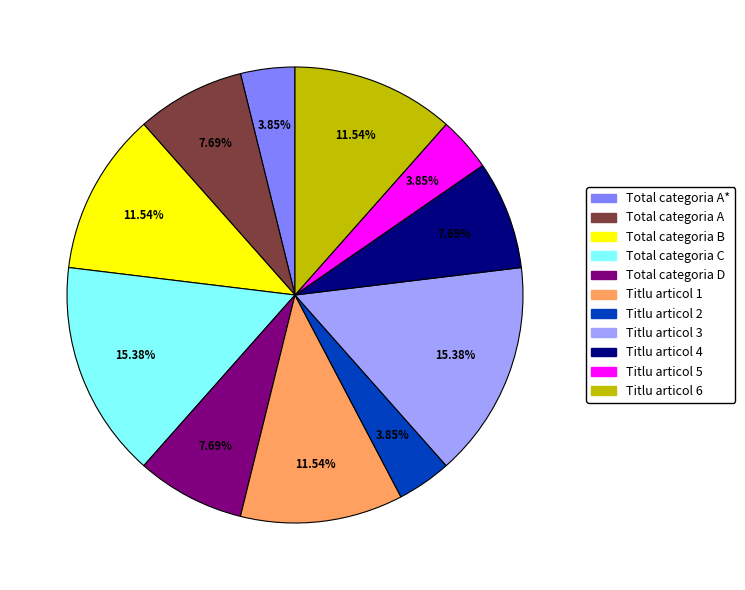

Does any single category account for the majority?

No